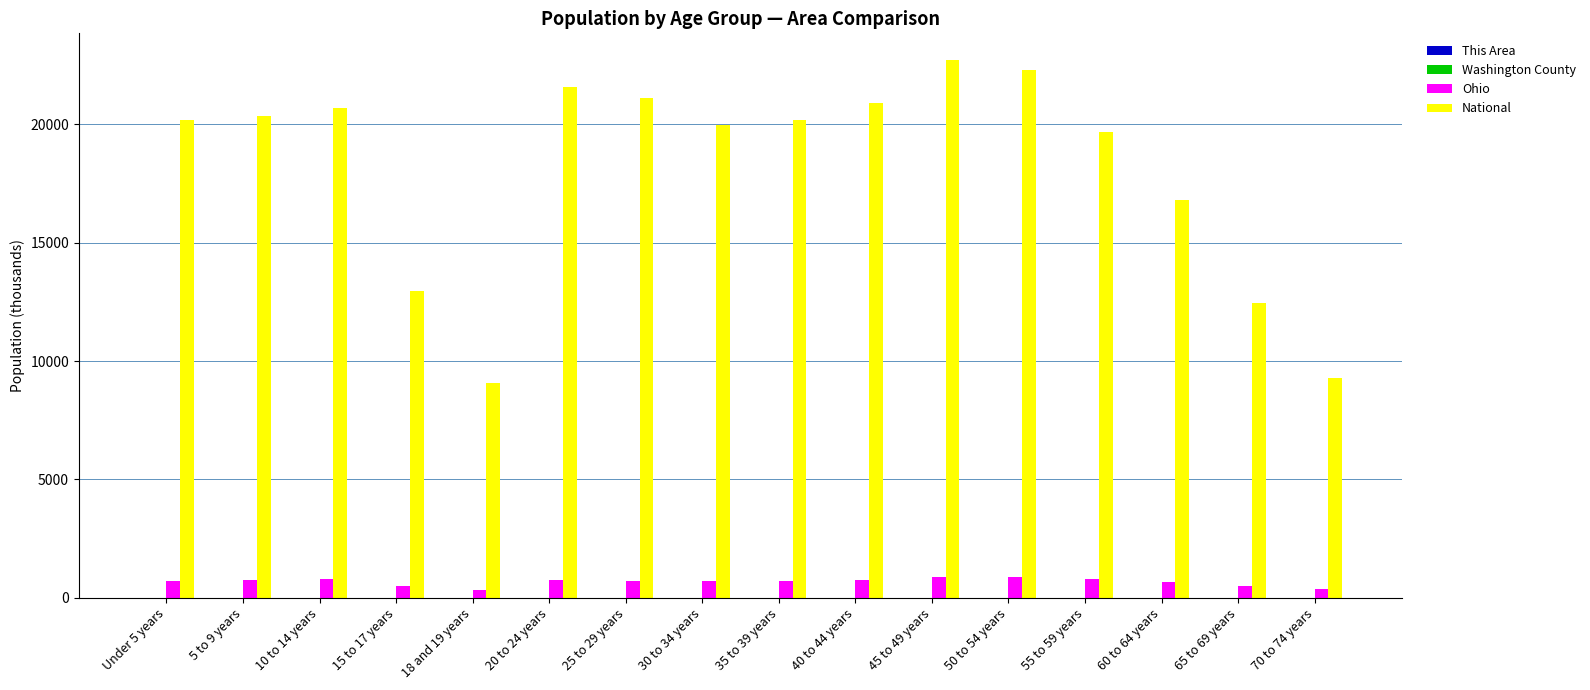

The value of National at 45 to 49 years is 22708.6. True or false?

True